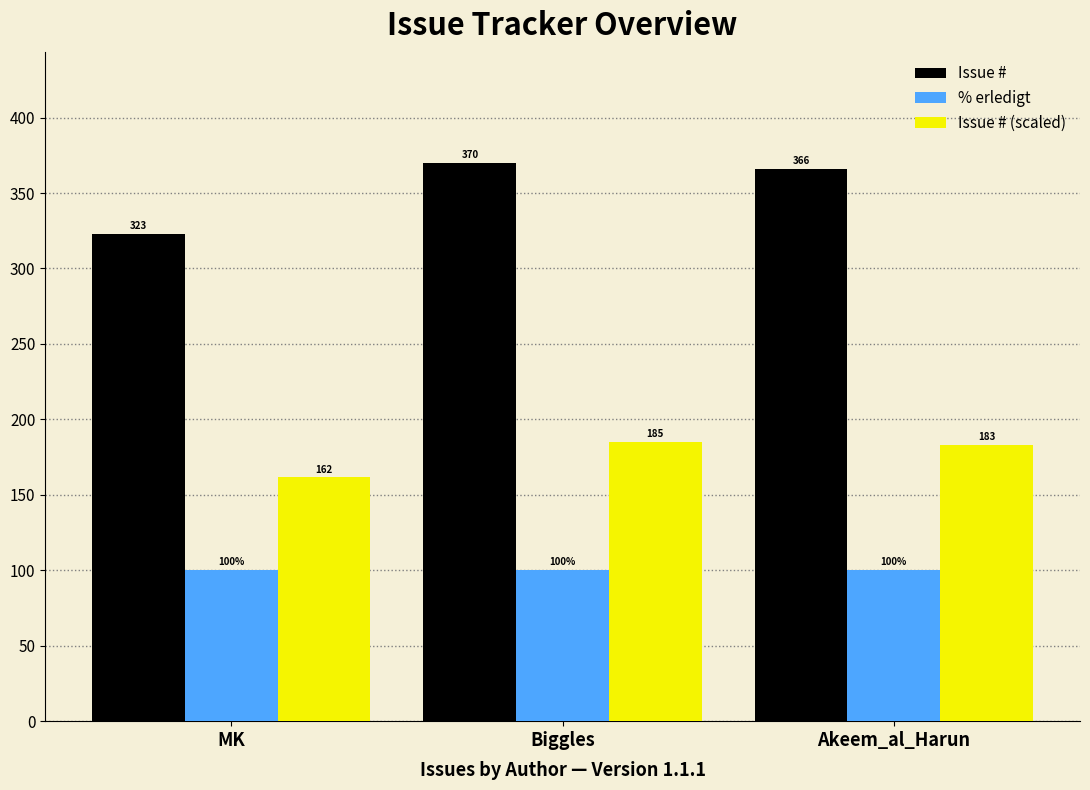

Which series has the largest range (max minus min)?

Issue #